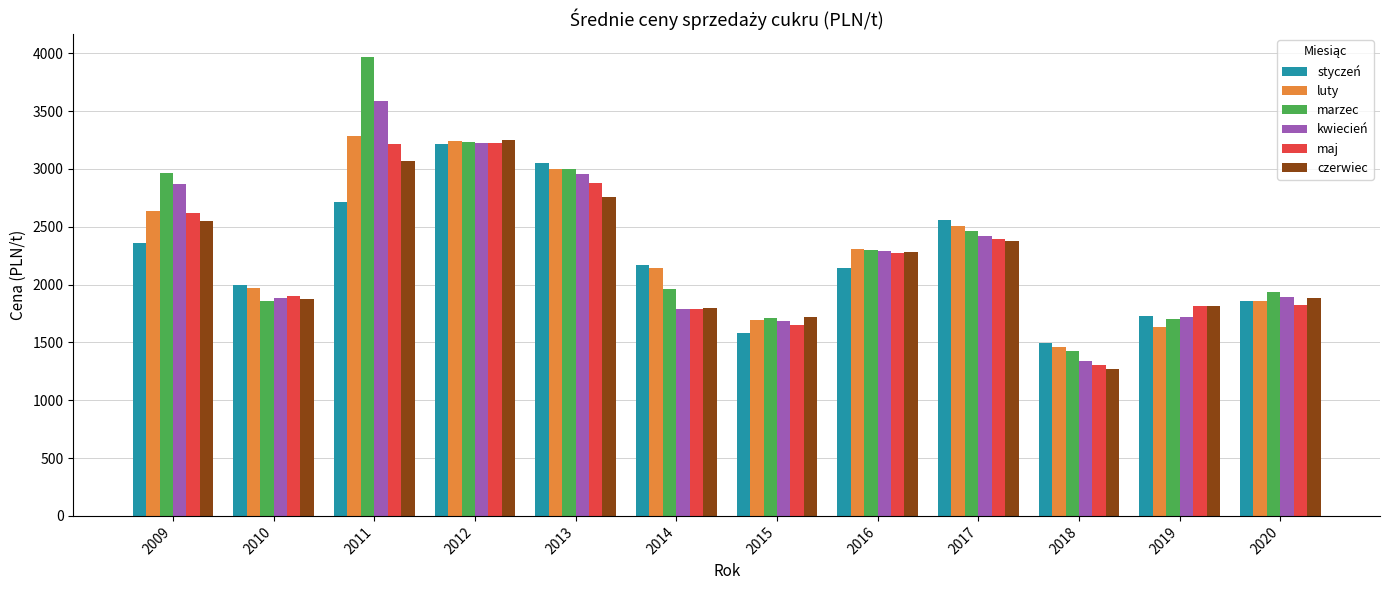

What is the average value of the marzec series?

2377.3